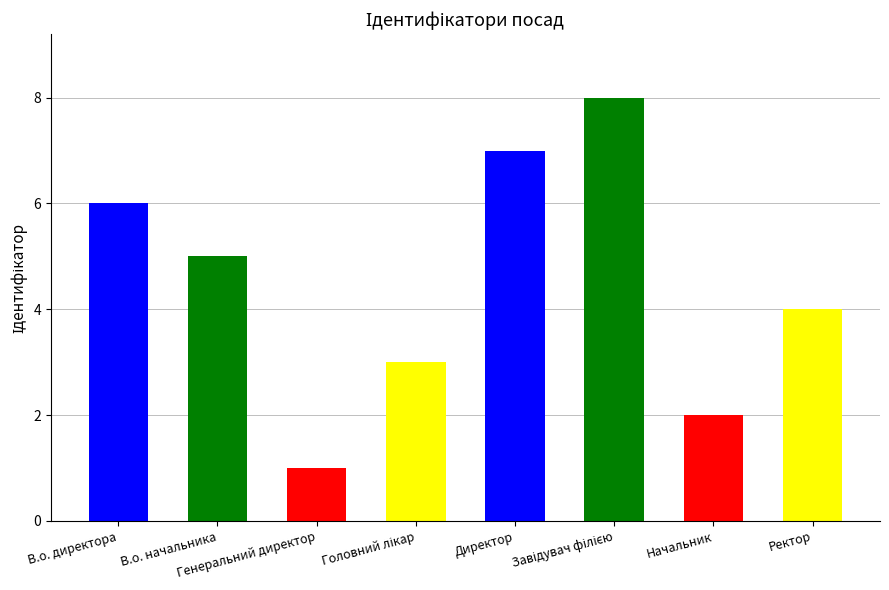

What is the greatest value displayed?

8